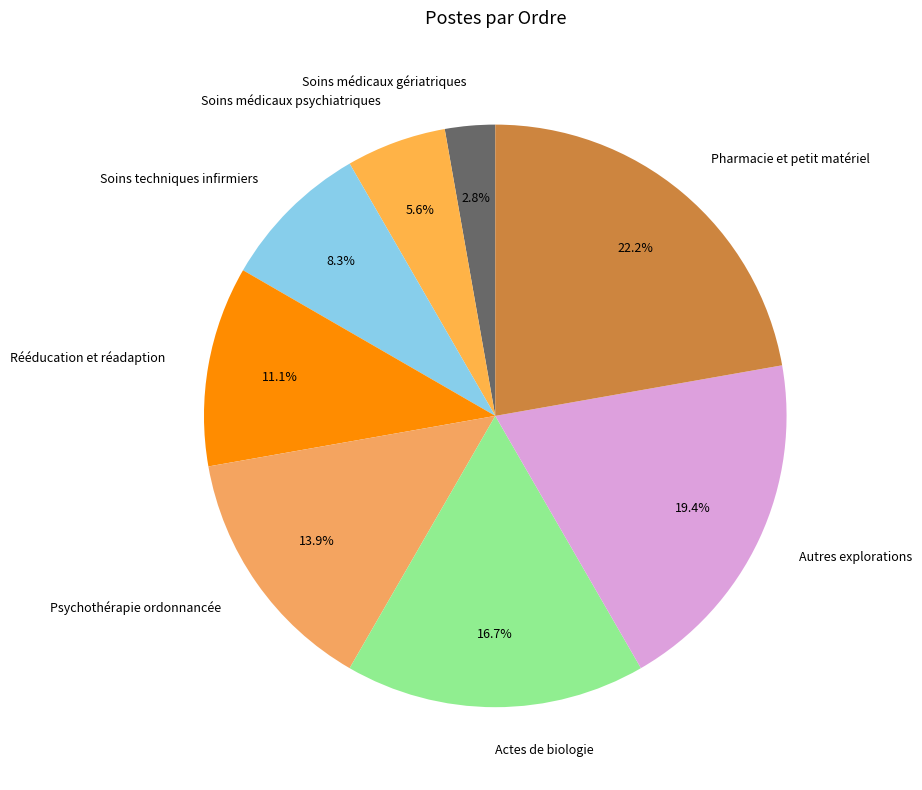

Count the number of slices in the pie.

8